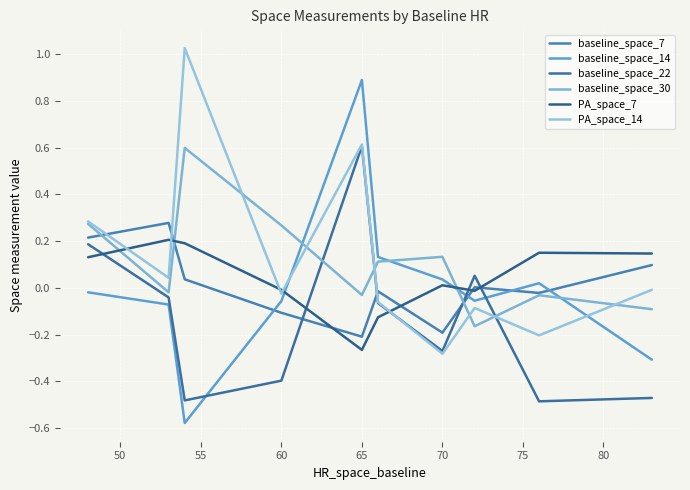

Which series ends up on top after the final intersection of baseline_space_7 and PA_space_14?

baseline_space_7